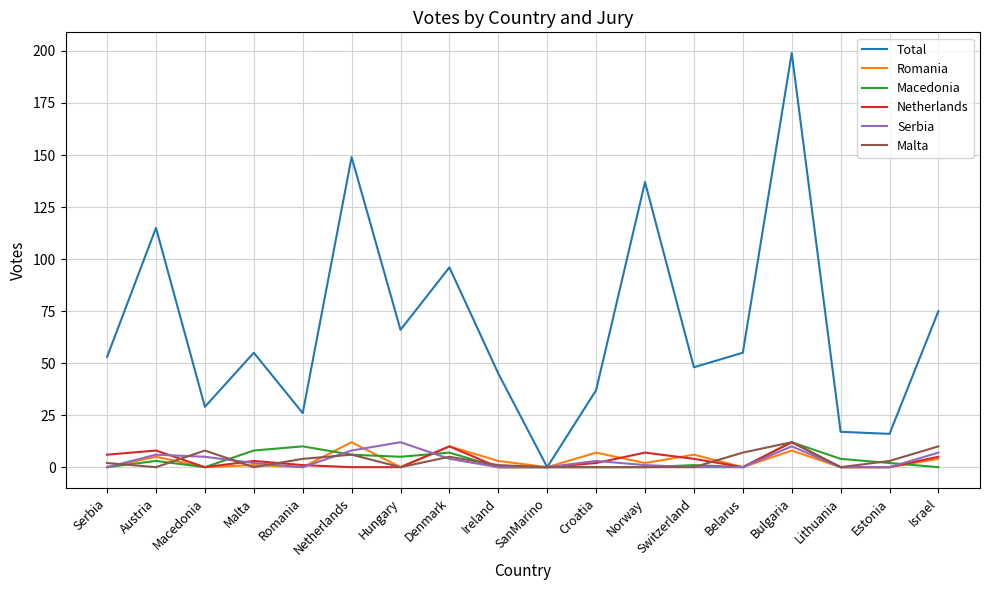

Is the value of Malta at Israel greater than the value of Macedonia at Estonia?

Yes